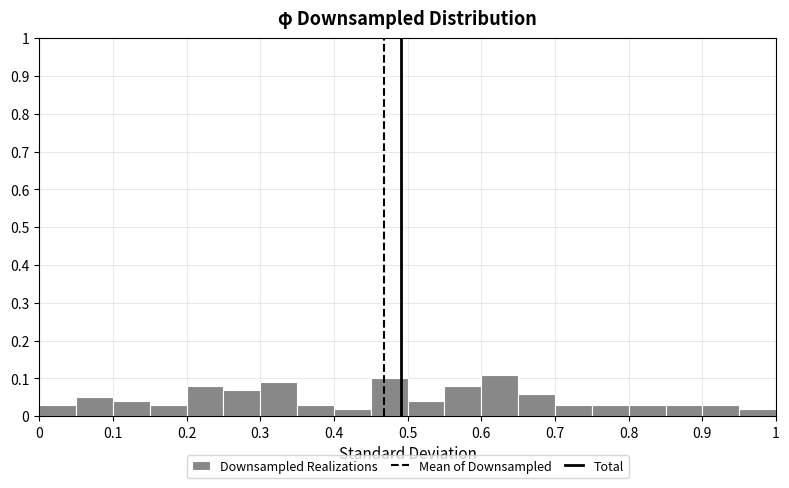

How tall is the bar that spans 0.80 to 0.85 on the x-axis? The values are not printed on the chart, so give them approximately, as read against the axis.

0.03